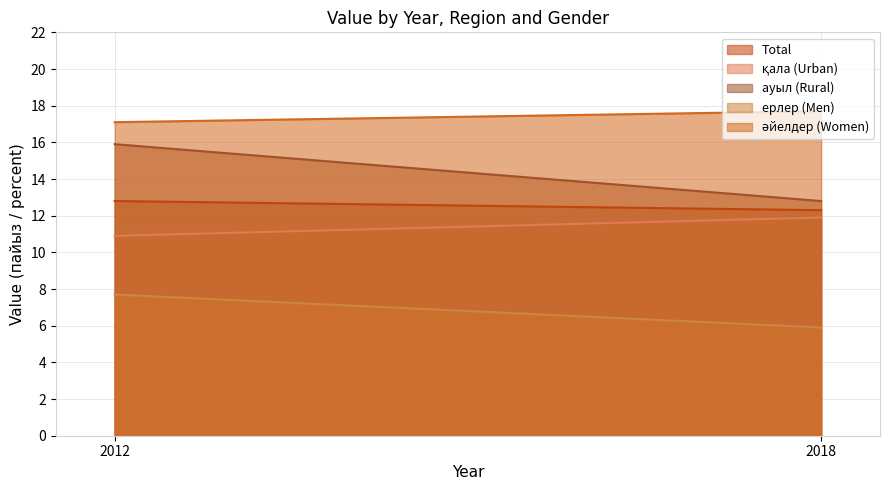

Between 2012 and 2018, which series saw the biggest shift?

ауыл (Rural)